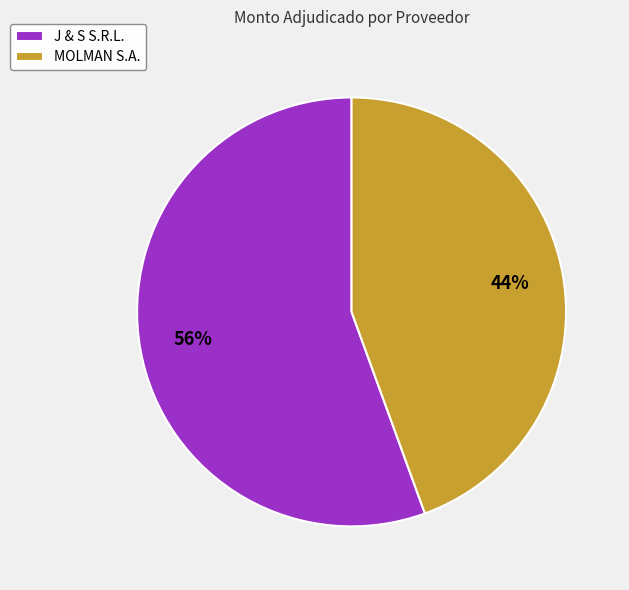

Do J & S S.R.L. and MOLMAN S.A. together represent more than half of the pie?

Yes